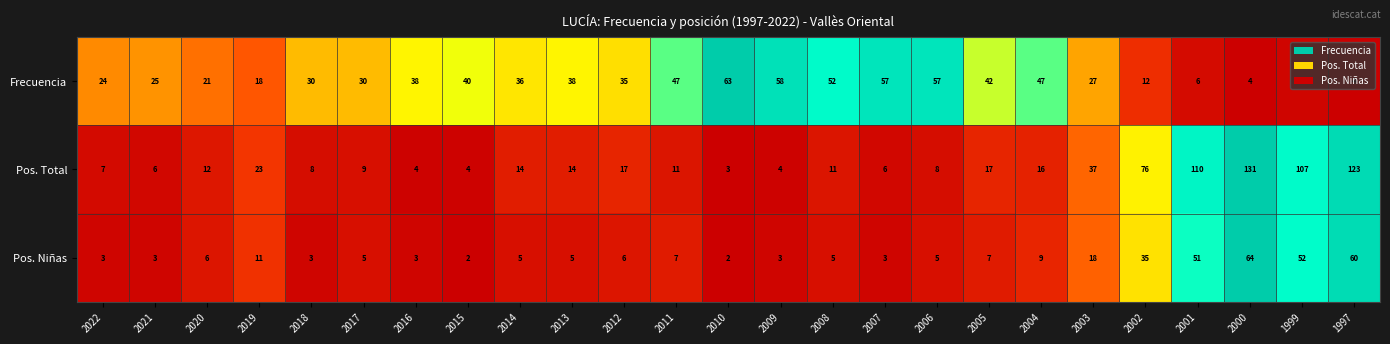

List the series in order of their peak value, lowest first.

Frecuencia, Pos. Niñas, Pos. Total